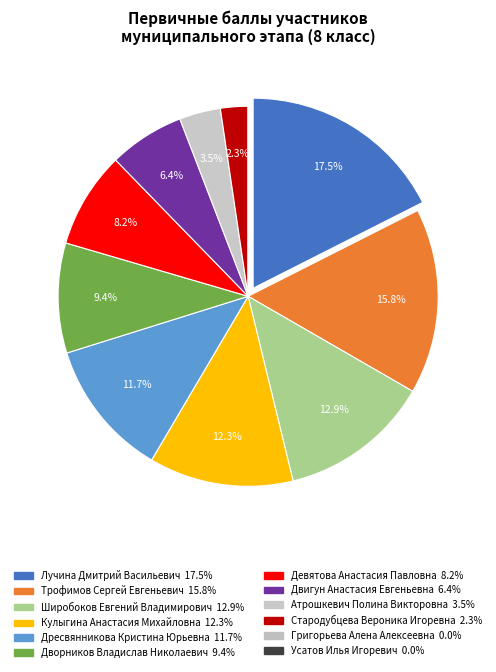

Rank the categories by value from highest to lowest.

Лучина Дмитрий Васильевич, Трофимов Сергей Евгеньевич, Широбоков Евгений Владимирович, Кулыгина Анастасия Михайловна, Дресвянникова Кристина Юрьевна, Дворников Владислав Николаевич, Девятова Анастасия Павловна, Двигун Анастасия Евгеньевна, Атрошкевич Полина Викторовна, Стародубцева Вероника Игоревна, Григорьева Алена Алексеевна, Усатов Илья Игоревич